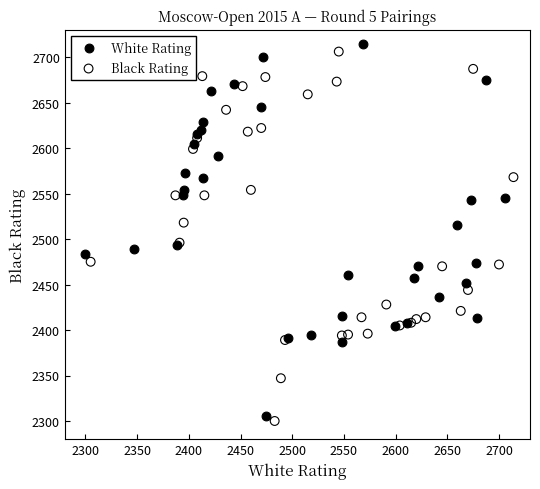

Which series reaches the minimum Y coordinate?

Black Rating